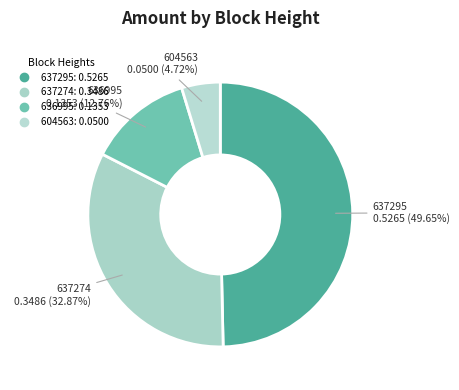

What percentage is the 637295 slice, to the nearest percent?

50%